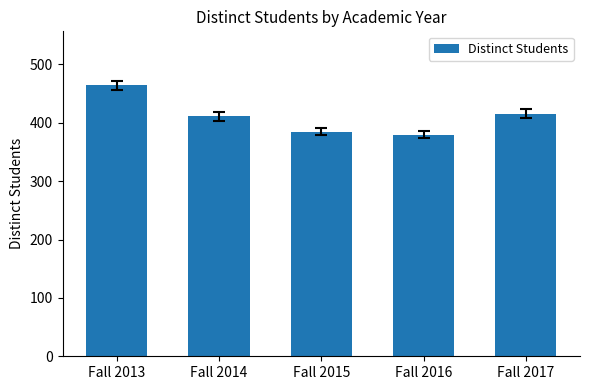

Between Fall 2016 and Fall 2014, which is larger?

Fall 2014